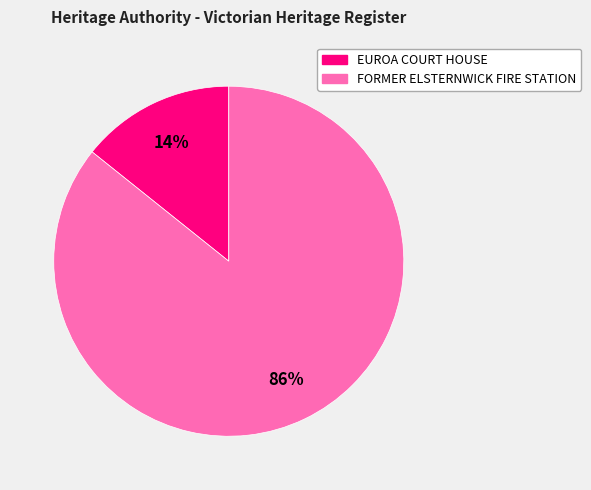

How many segments does this pie chart have?

2